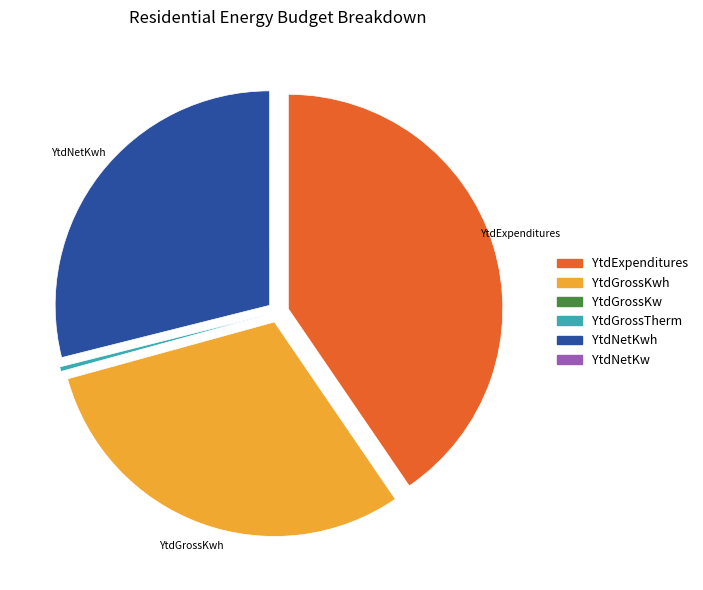

What is the largest slice in the pie chart?

YtdExpenditures